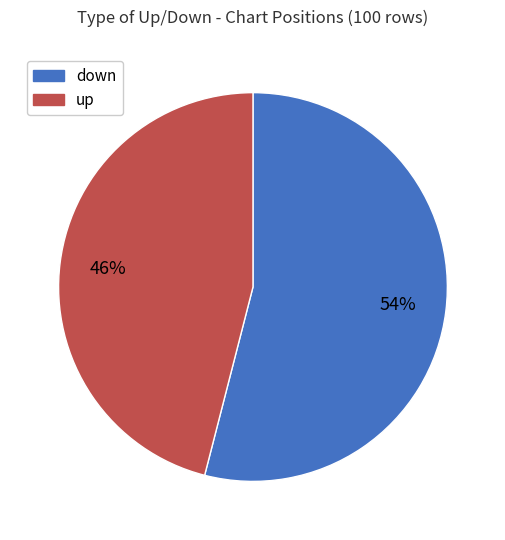

To the nearest percent, what percentage of the pie is up?

46%